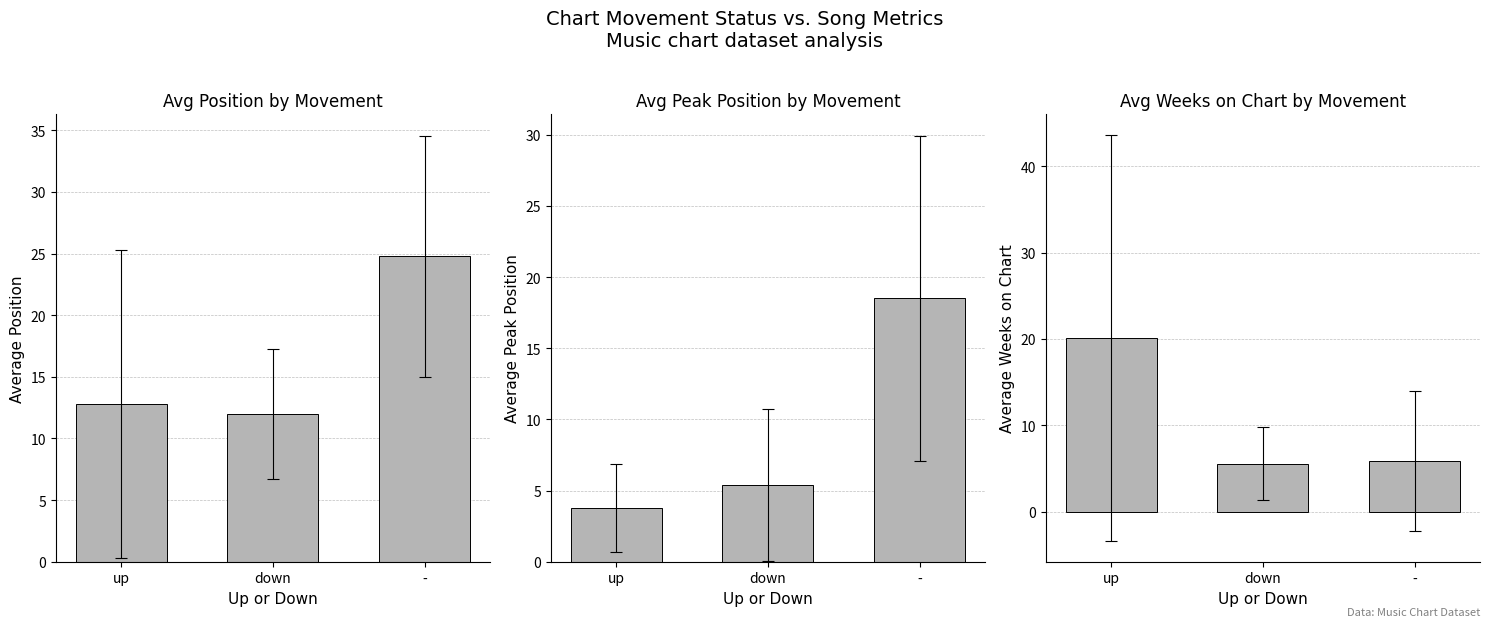

What is the greatest value displayed?

24.8